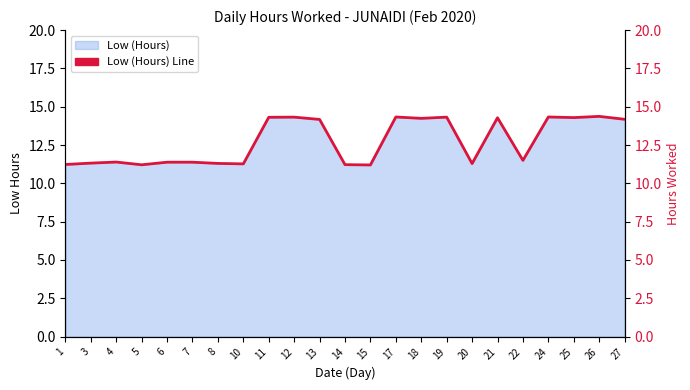

Which label corresponds to the largest value in the chart?

26